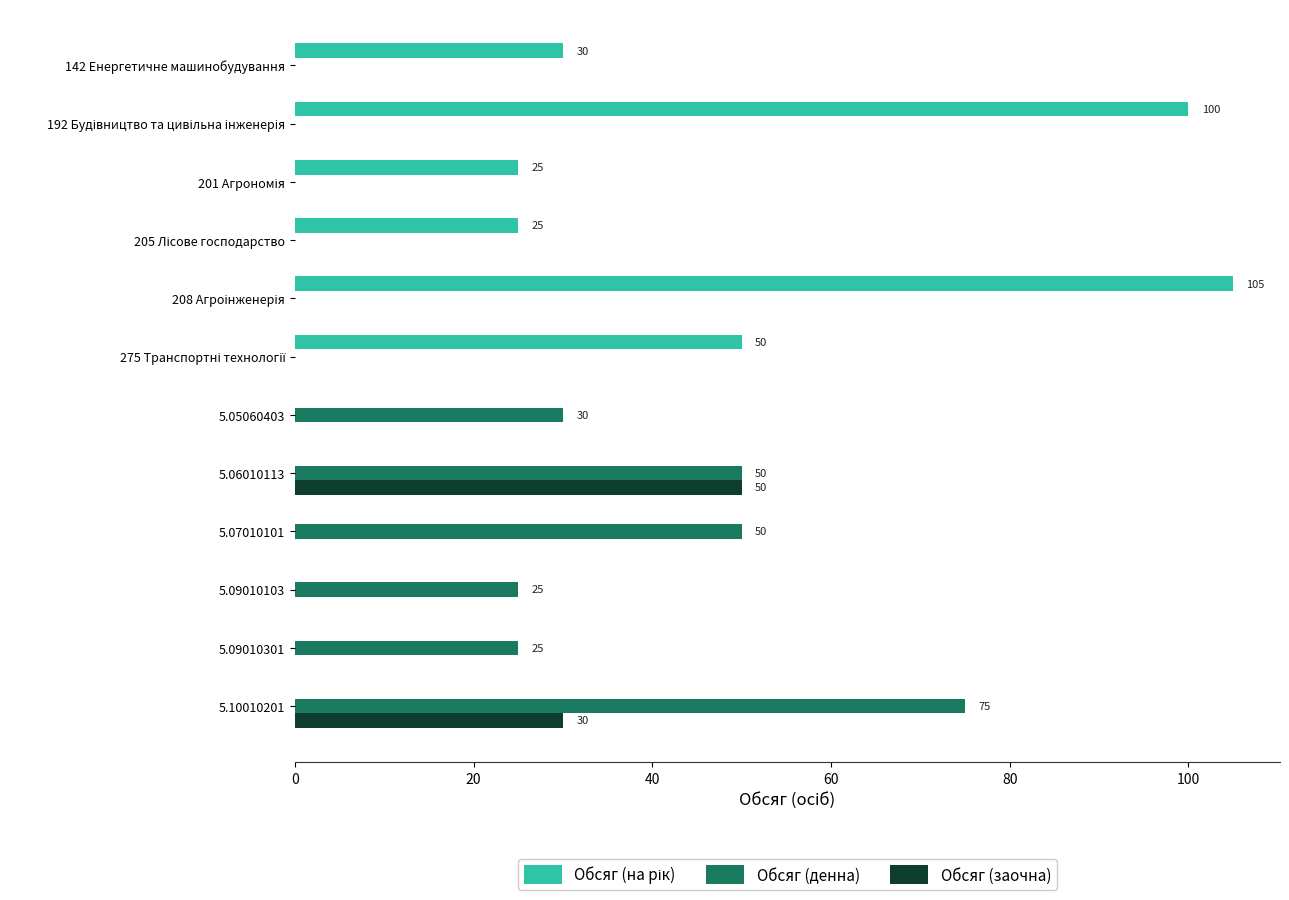

What is the sum of all Обсяг (заочна) values?

80